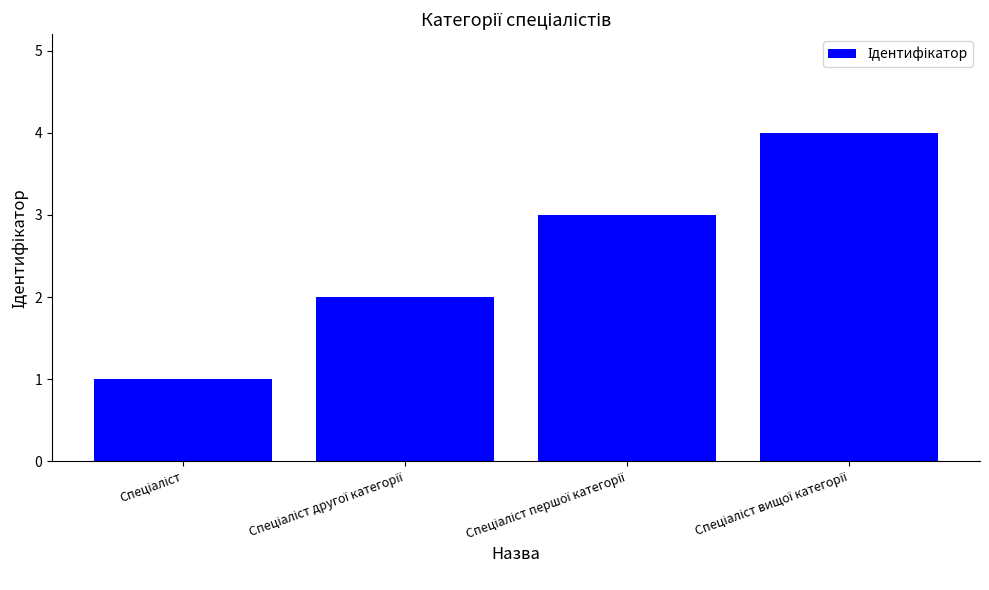

What is the maximum value shown in the chart?

4